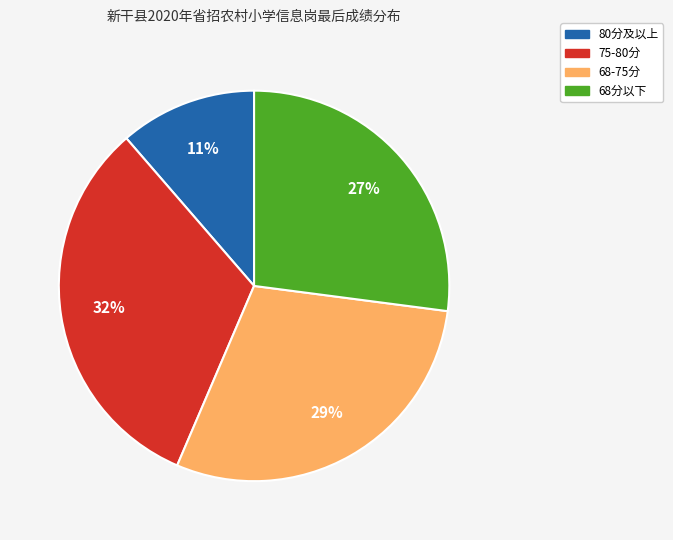

To the nearest percent, what is the average slice percentage?

25%